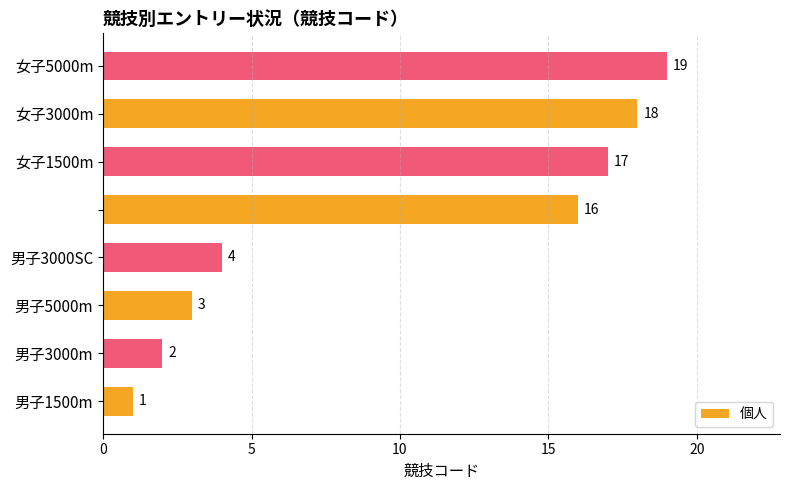

What is the maximum value shown in the chart?

19